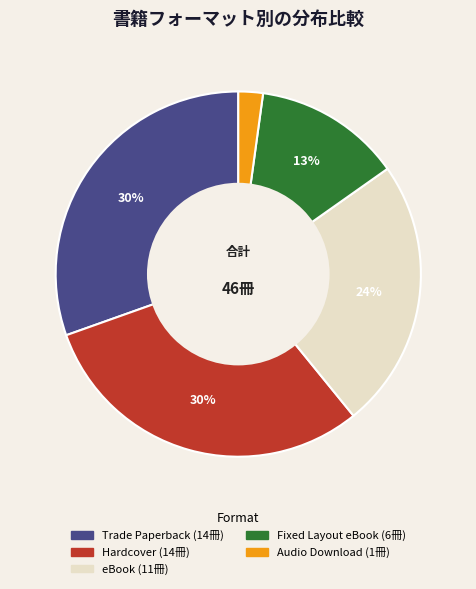

To the nearest percent, what portion does Hardcover represent?

30%